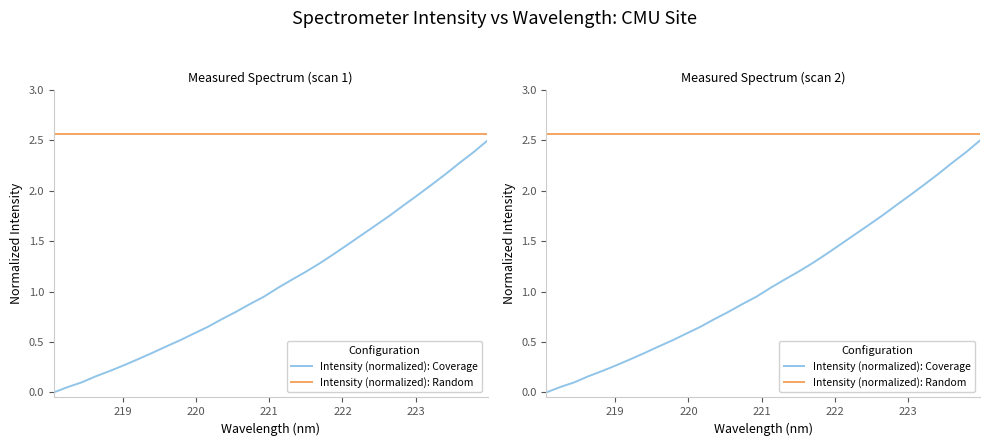

True or false: Intensity (normalized): Coverage has a value of 1.5 at 31.

False